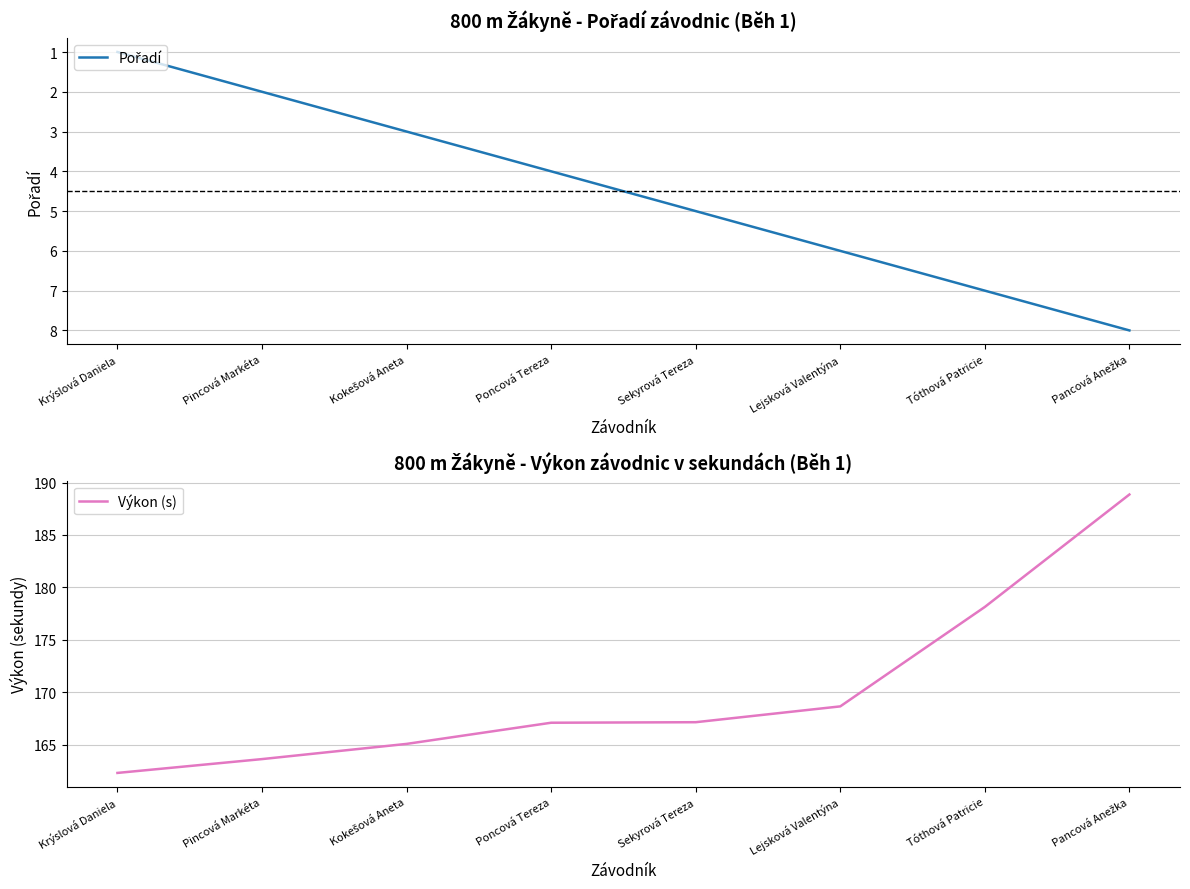

At which label is Výkon (s) closest to 175?

Tóthová Patricie